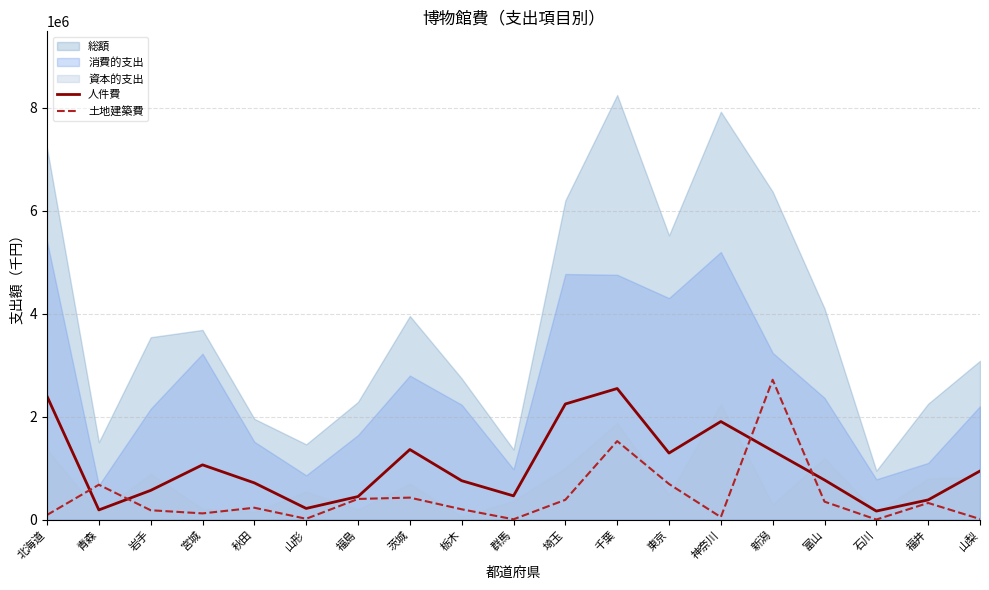

Which category has the lowest value across all series?

石川